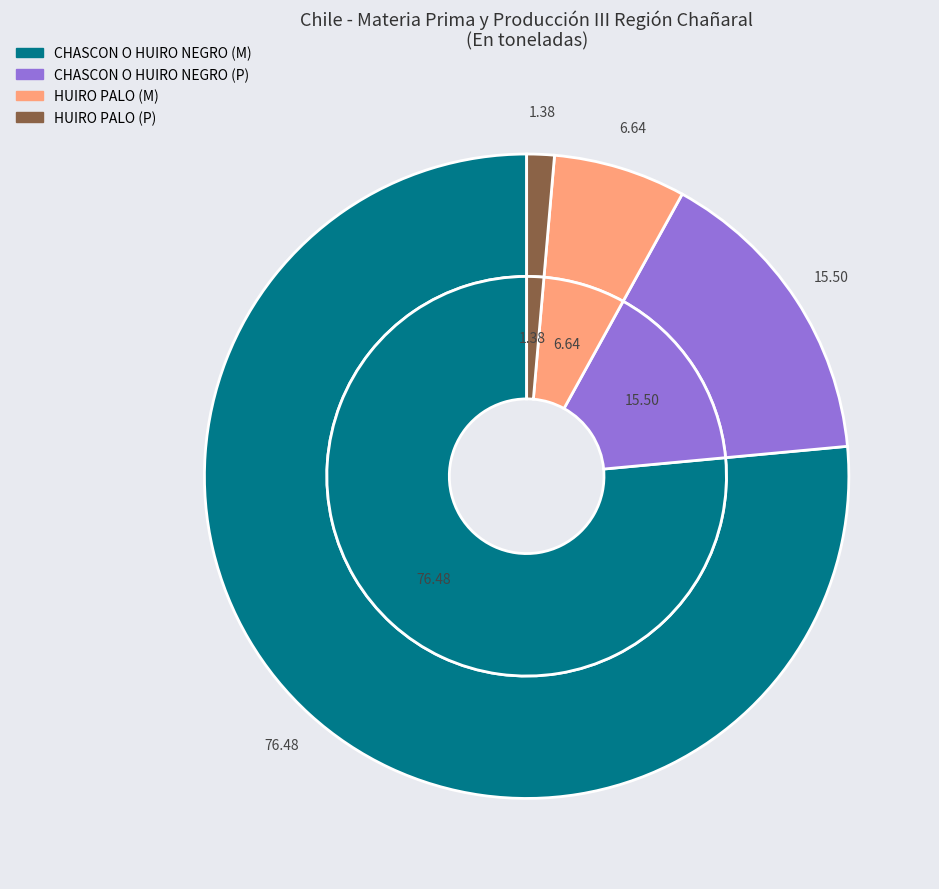

What percentage is NOT represented by HUIRO PALO (M)?

93.4%